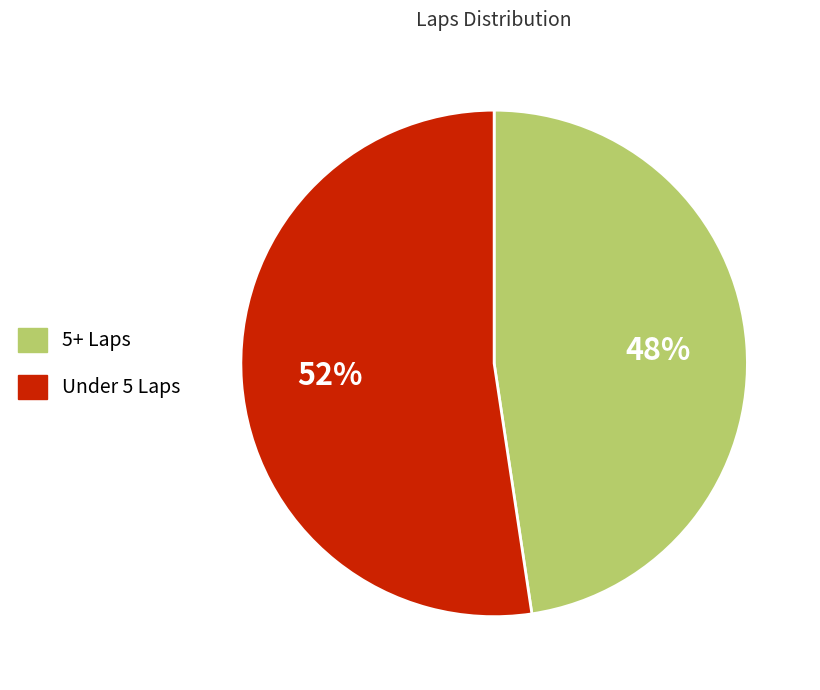

What is the smallest slice in the pie chart?

5+ Laps